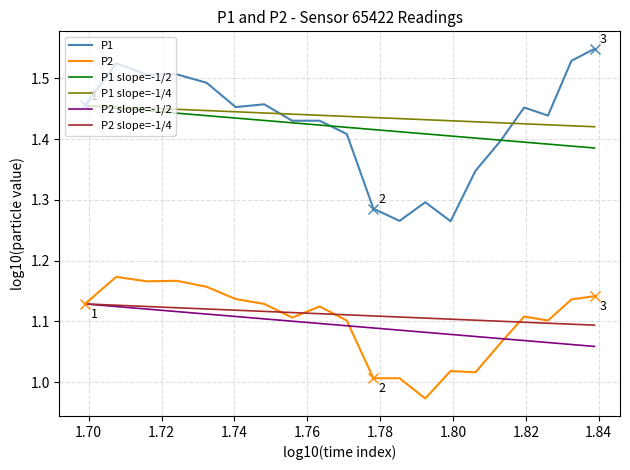

True or false: P1 and P2 intersect in this chart.

False